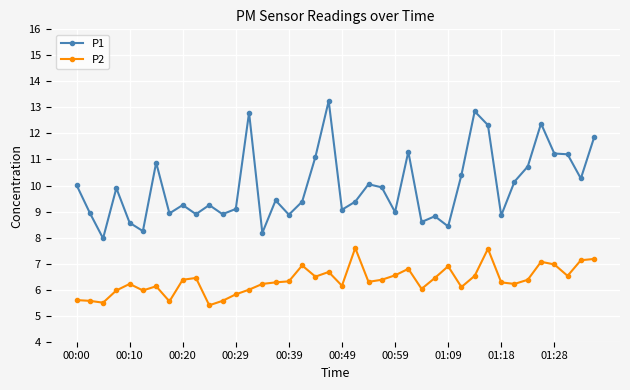

Count the number of categories in the chart.

40